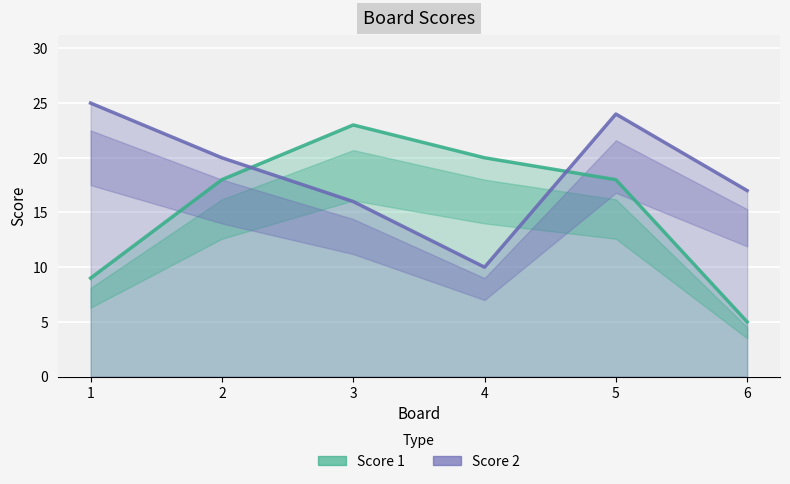

True or false: Score 2 and Score 1 intersect in this chart.

True